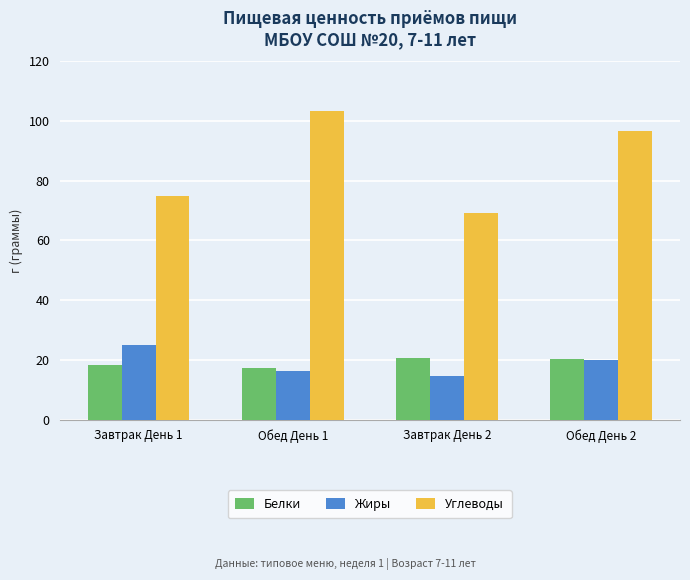

How many bars are there in total?

12